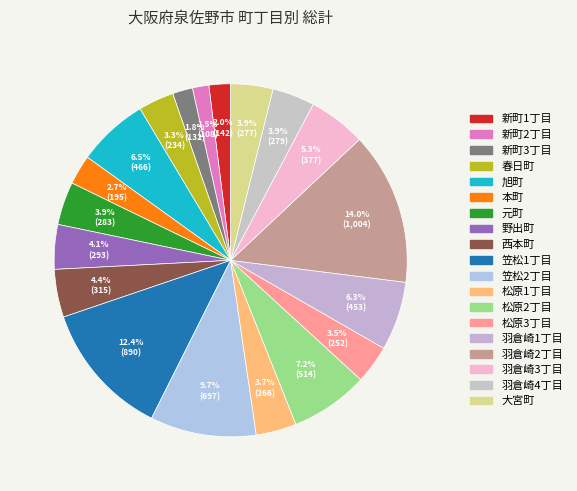

To the nearest percent, what is the difference between the 羽倉崎2丁目 and 西本町 slice percentages?

10%